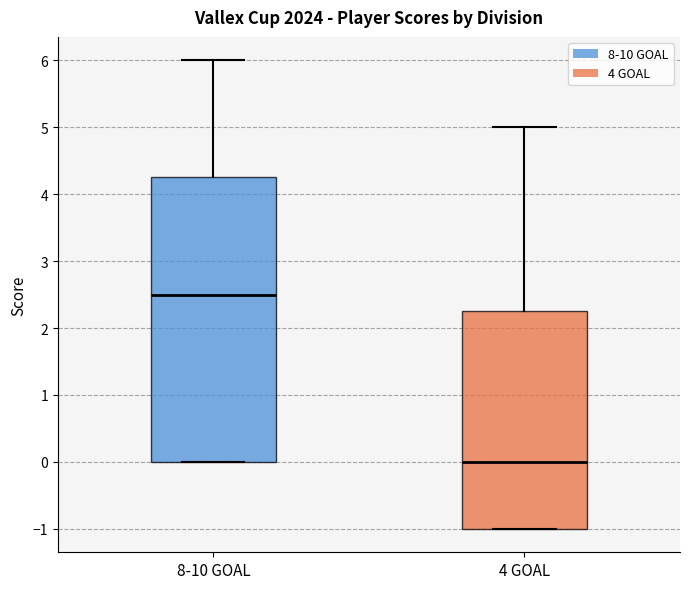

Reading left to right, transcribe this box plot: for each box, give where its median line is, the range the box spans, and where its two whiskers end, as read against the y-axis. The values are not printed on the chart, so give them approximately, as read against the axis.

8-10 GOAL: median 2.5, box 0.0 to 4.3, whiskers 0.0 to 6.0
4 GOAL: median 0.0, box -1.0 to 2.3, whiskers -1.0 to 5.0